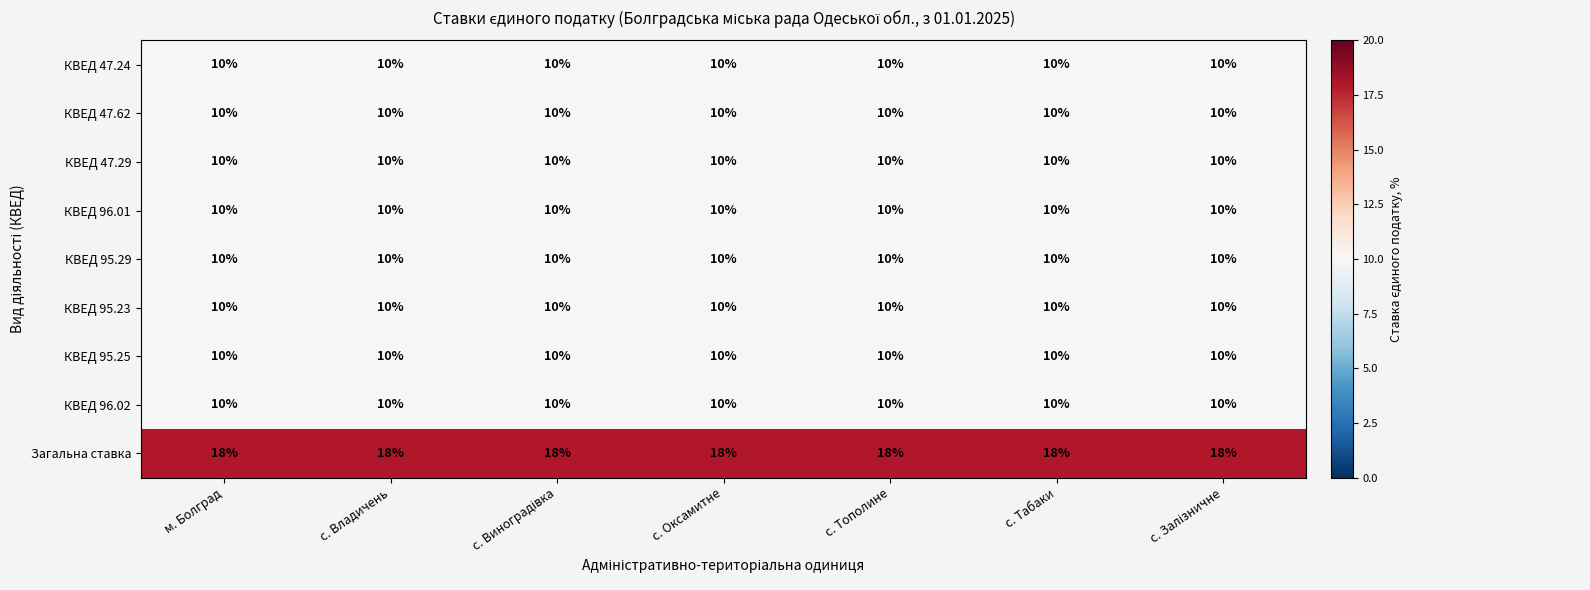

Which series has the largest total across all categories?

Загальна ставка